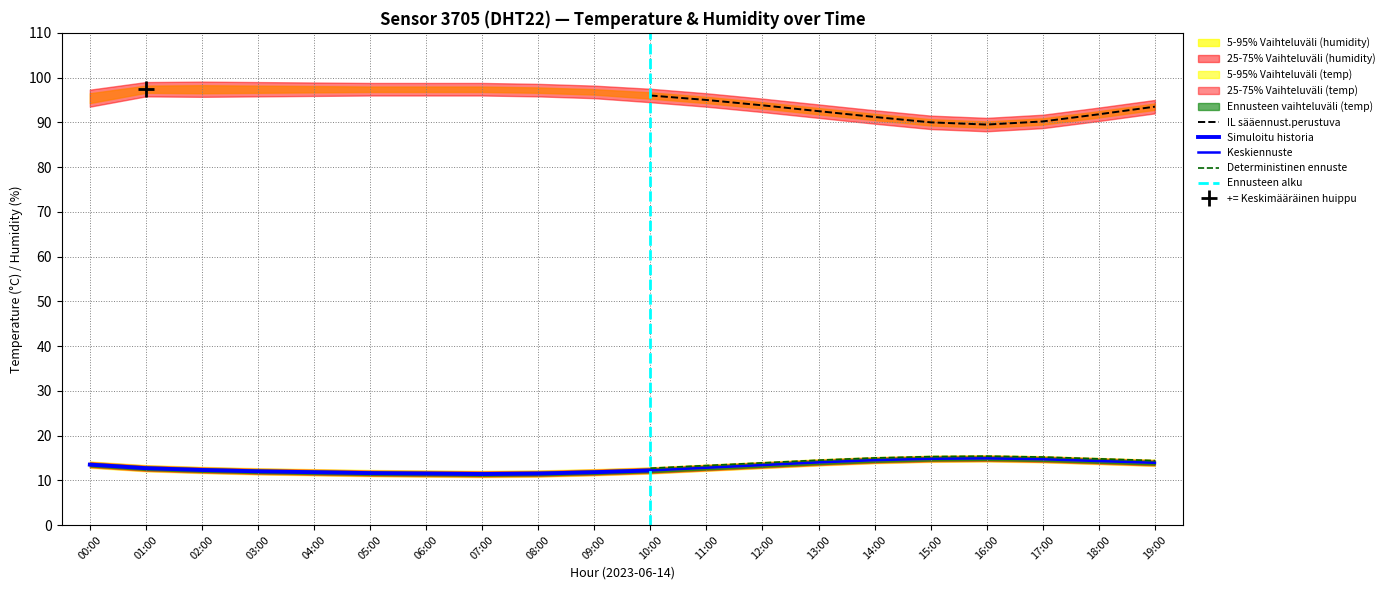

True or false: humidity_lower has a value of 131.2 at 16:00.

False